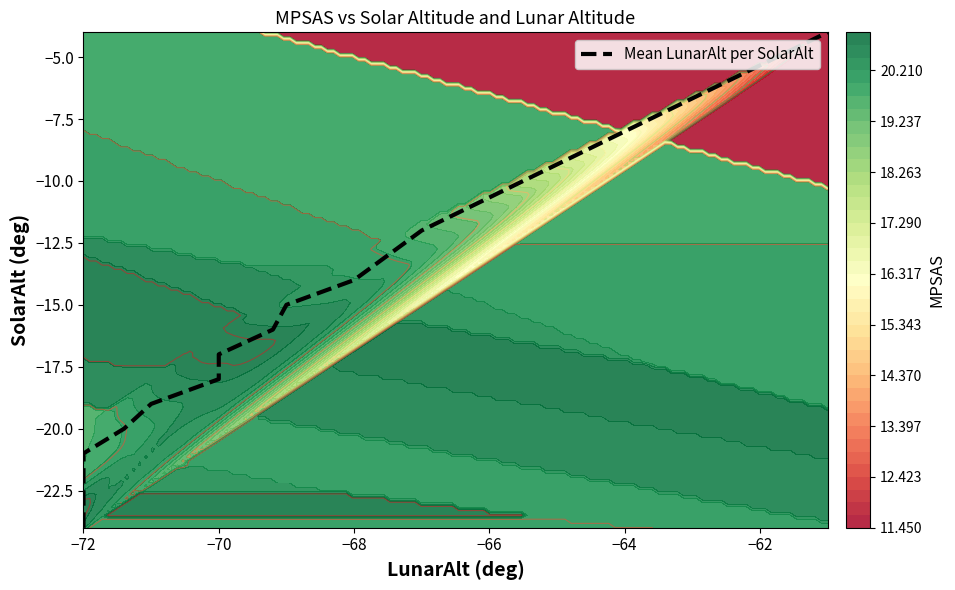

How many series are shown in this chart?

1